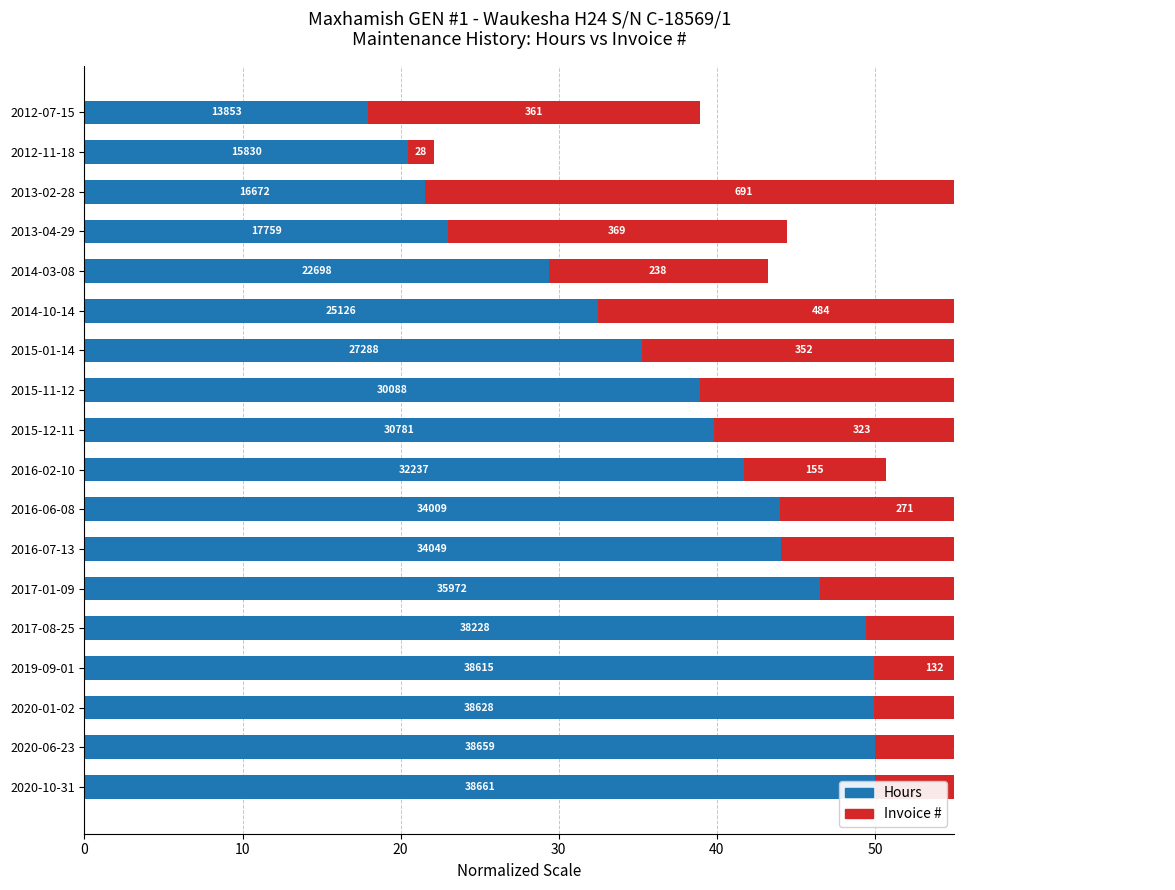

What is the maximum value shown in the chart?

50.0